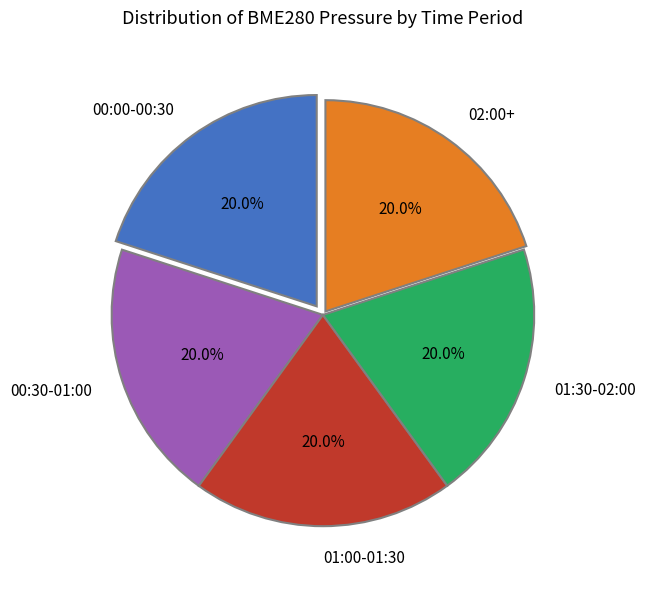

Is 01:30-02:00 the majority of the pie?

No